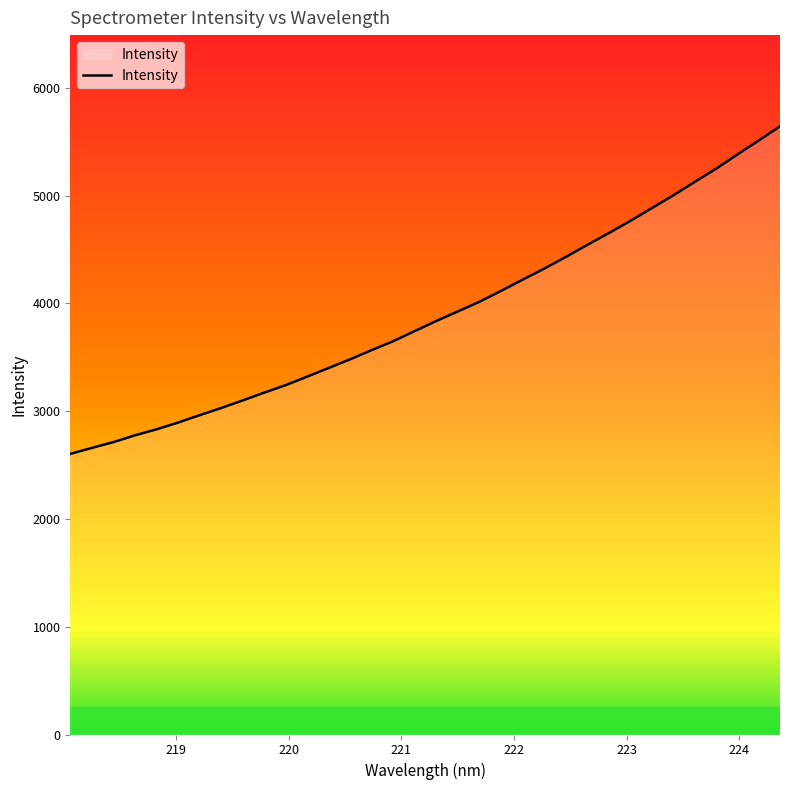

What is the maximum value shown in the chart?

5643.8